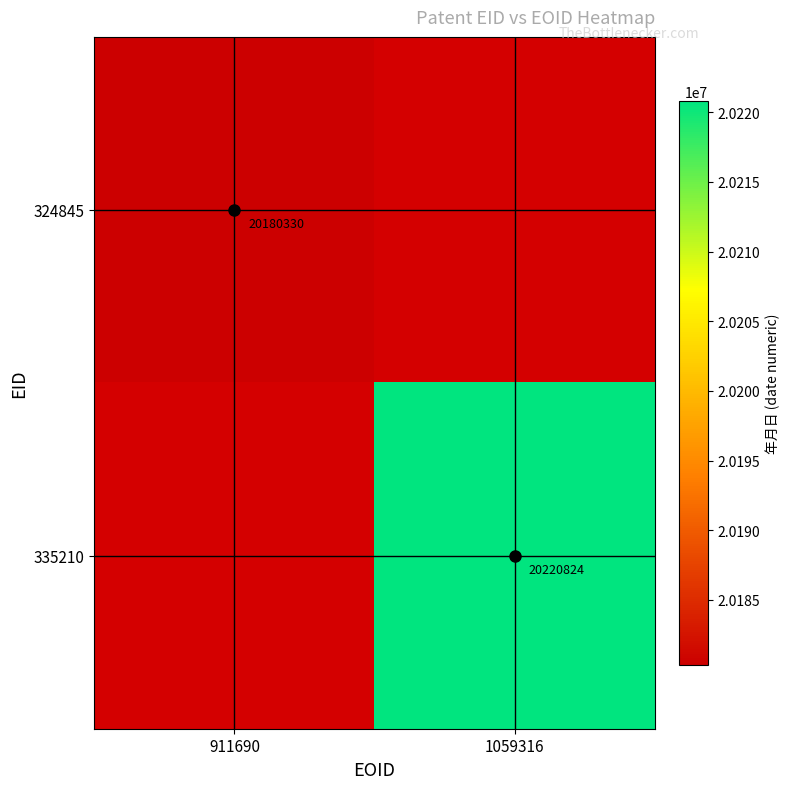

List the labels in order of 324845 value, smallest first.

911690, 1059316